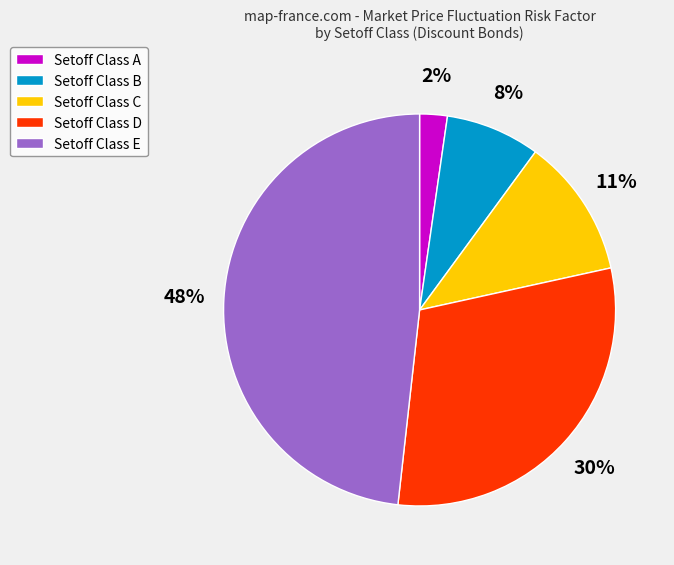

What is the largest slice in the pie chart?

Setoff Class E